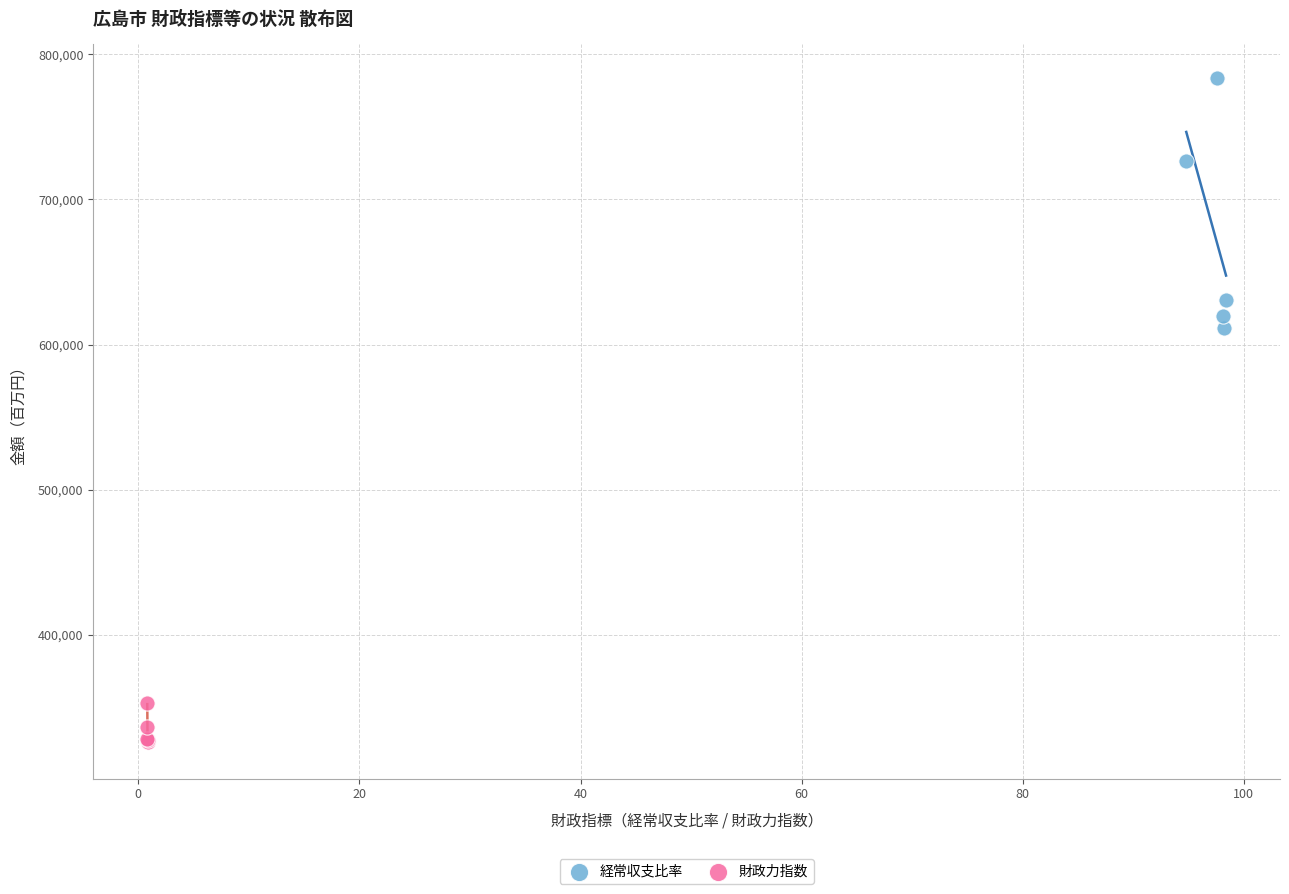

Which series reaches the maximum Y coordinate?

経常収支比率